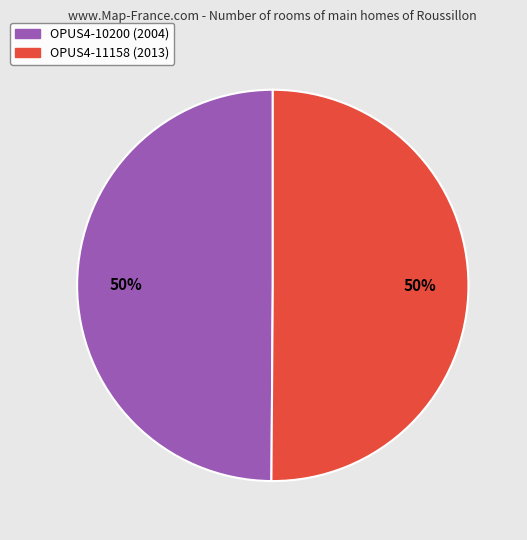

Approximately how many times larger is the value at OPUS4-10200 compared to OPUS4-11158?

1.0